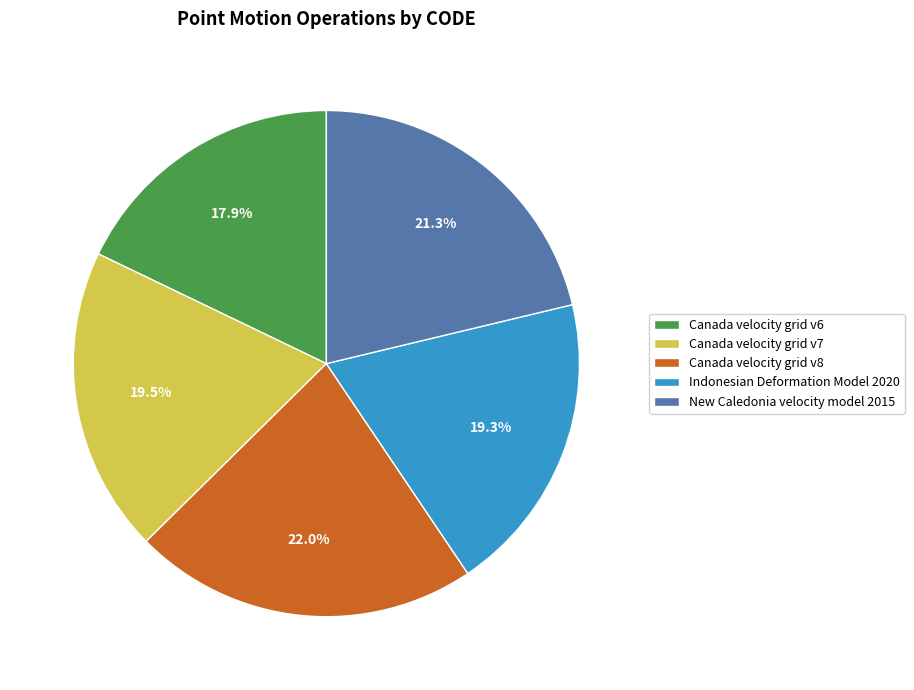

Between Canada velocity grid v7 and Canada velocity grid v6, which is larger?

Canada velocity grid v7